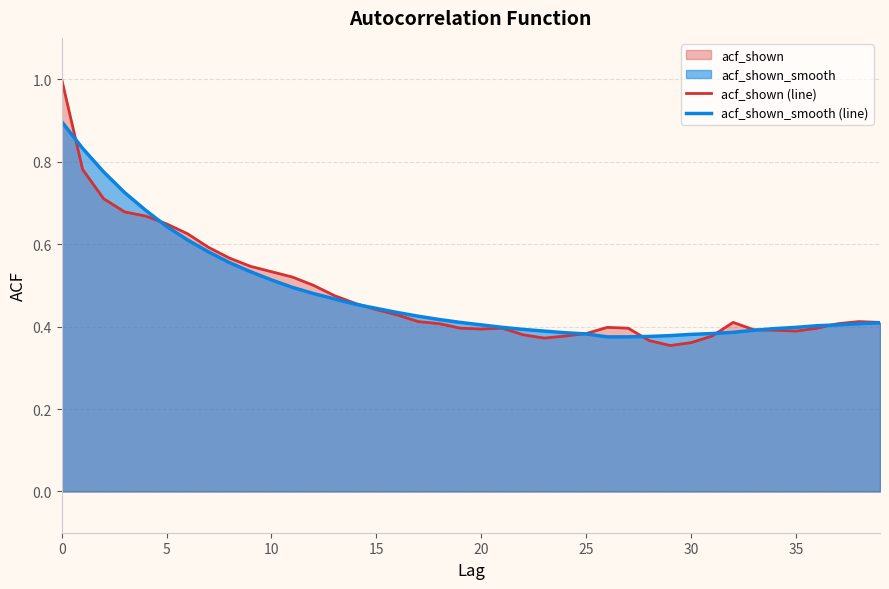

List the series in order of their peak value, highest first.

acf_shown (line), acf_shown_smooth (line)